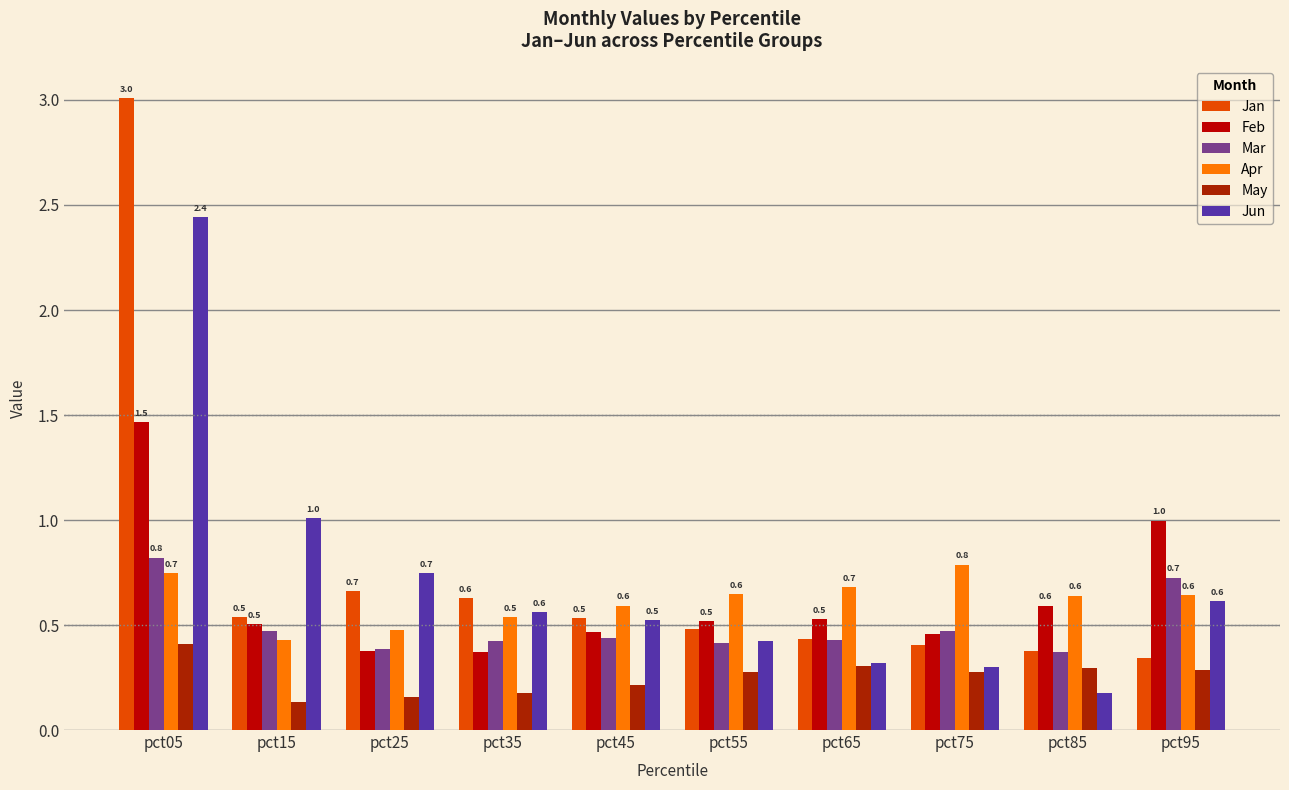

The Feb series shows 2.4 at pct05. True or false?

False